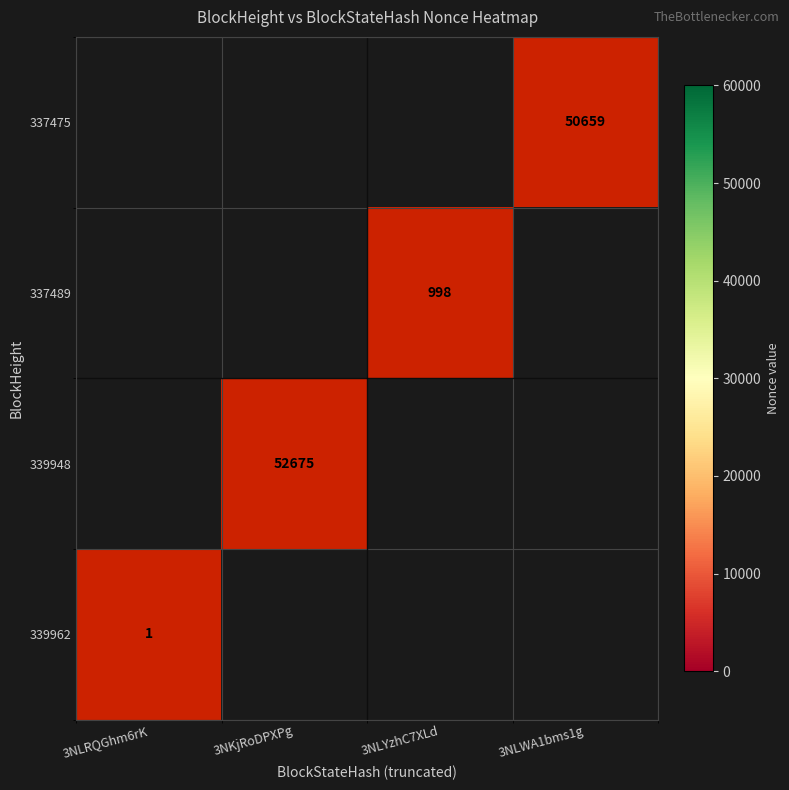

At which category does the chart reach its minimum across all series?

3NLWA1bms1g